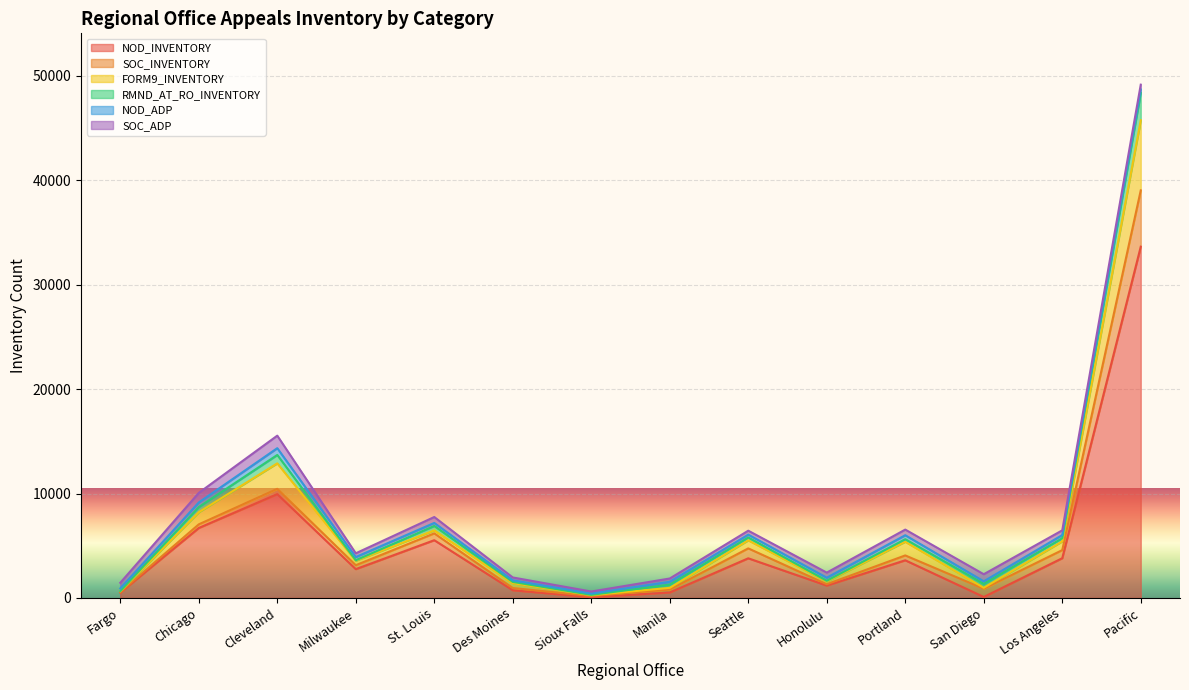

Is it true that NOD_INVENTORY equals 1349 at Portland?

False